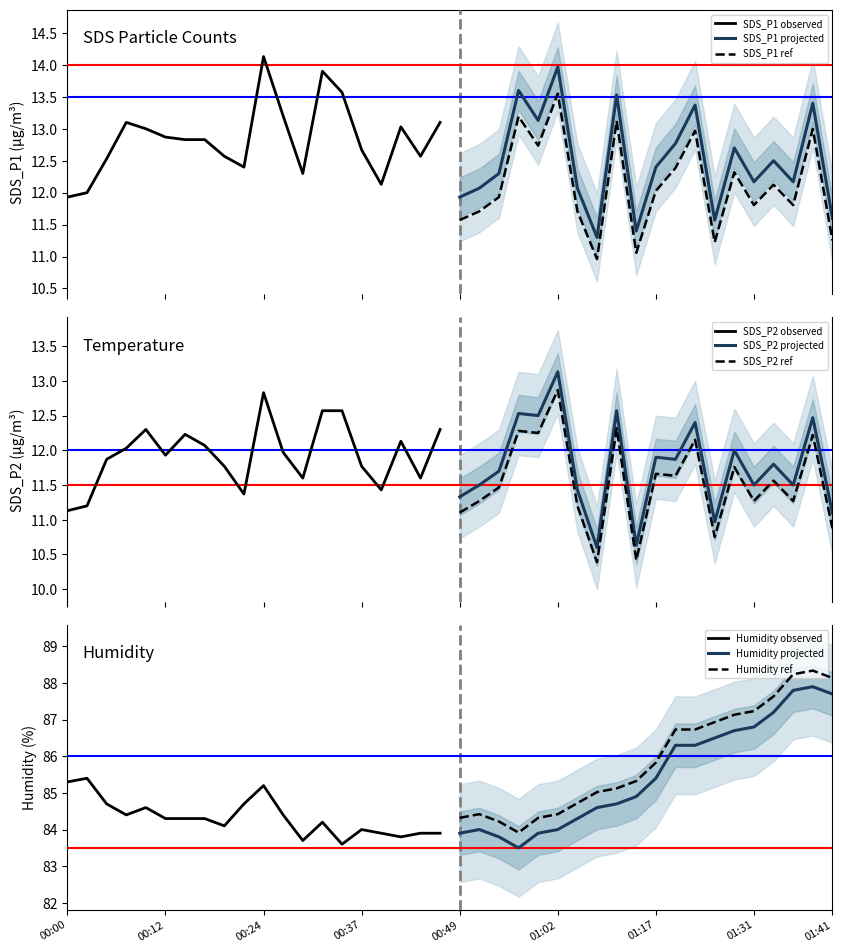

What is the label of the 20th point from the left?

00:47